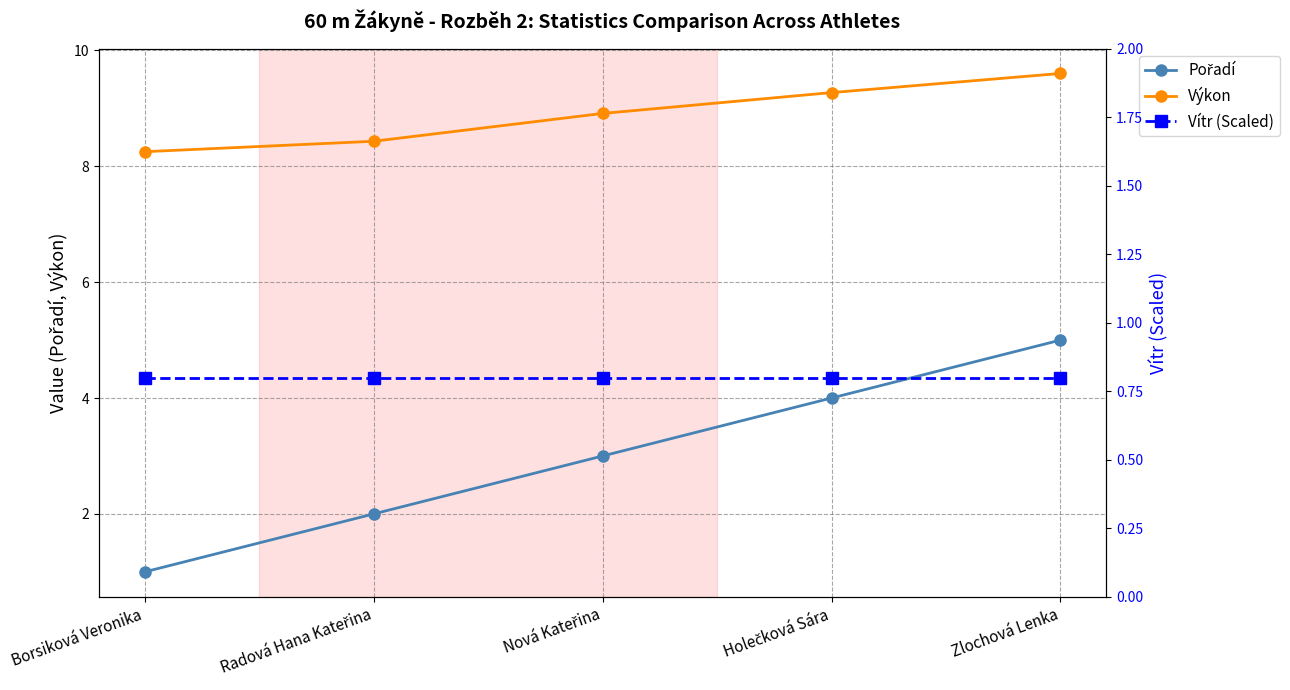

True or false: Pořadí has more than 0 interior local peaks.

False